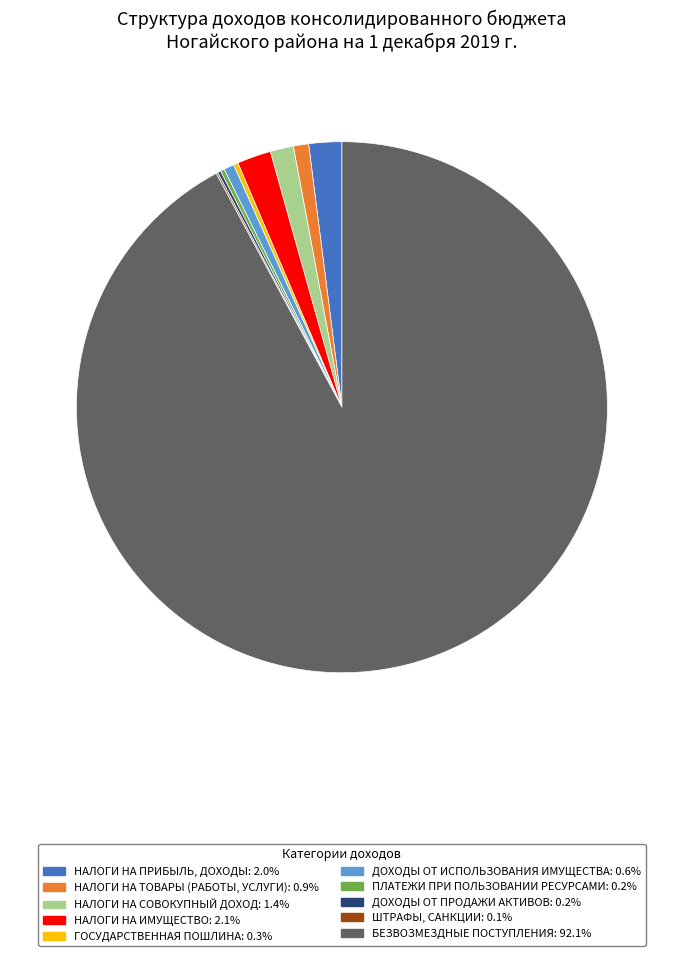

What is the ratio of the value at БЕЗВОЗМЕЗДНЫЕ ПОСТУПЛЕНИЯ: 92.1% to the value at НАЛОГИ НА ТОВАРЫ (РАБОТЫ, УСЛУГИ): 0.9%?

99.2